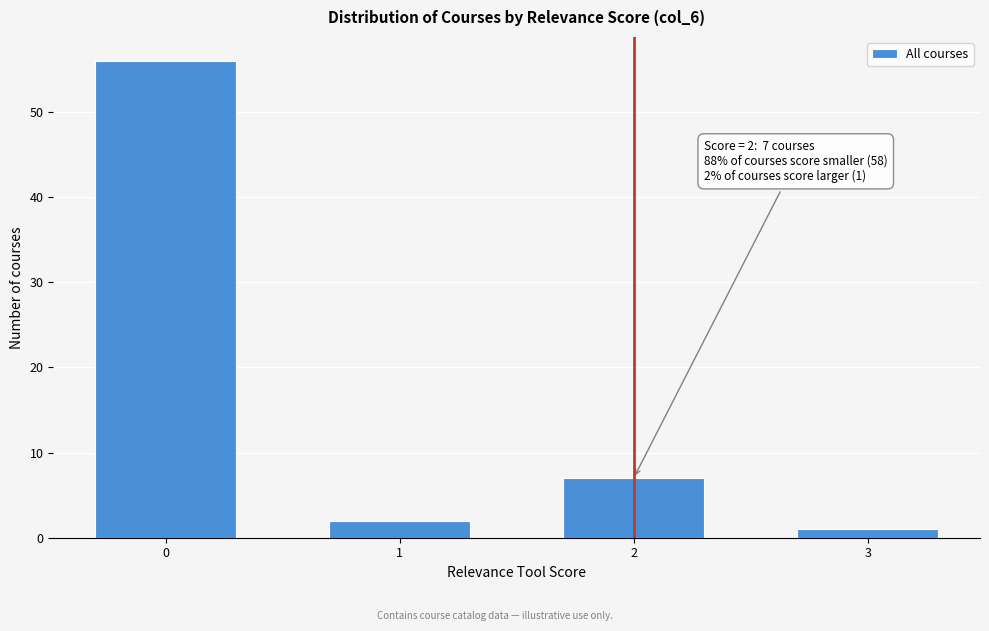

Reading right to left, extract all data points from this chart.

1	7	2	56